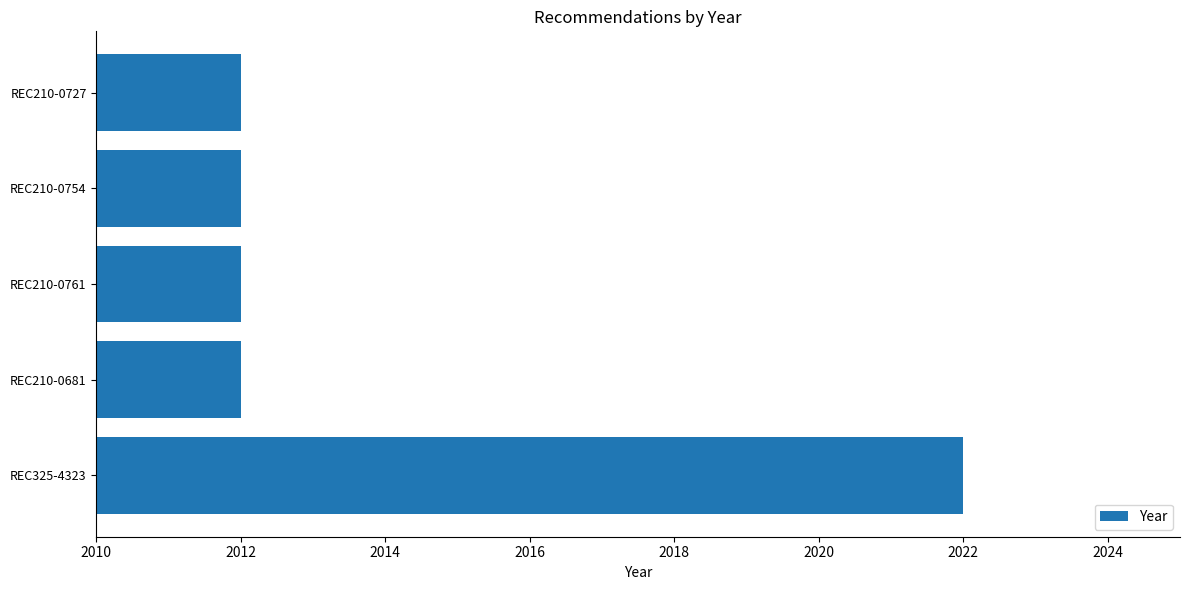

What is the difference between the maximum and minimum values?

10